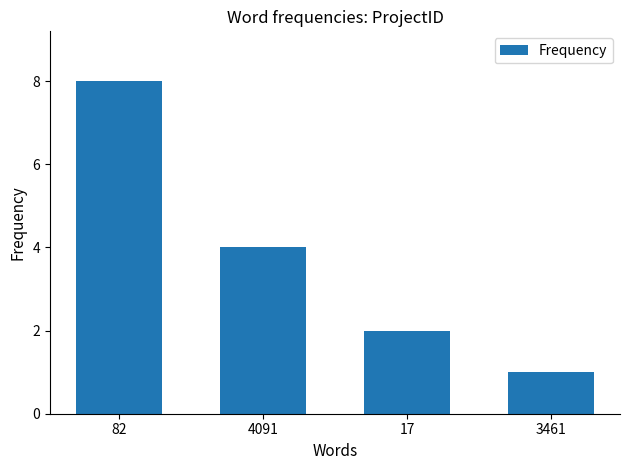

True or false: the data shows 8 at 82.

True